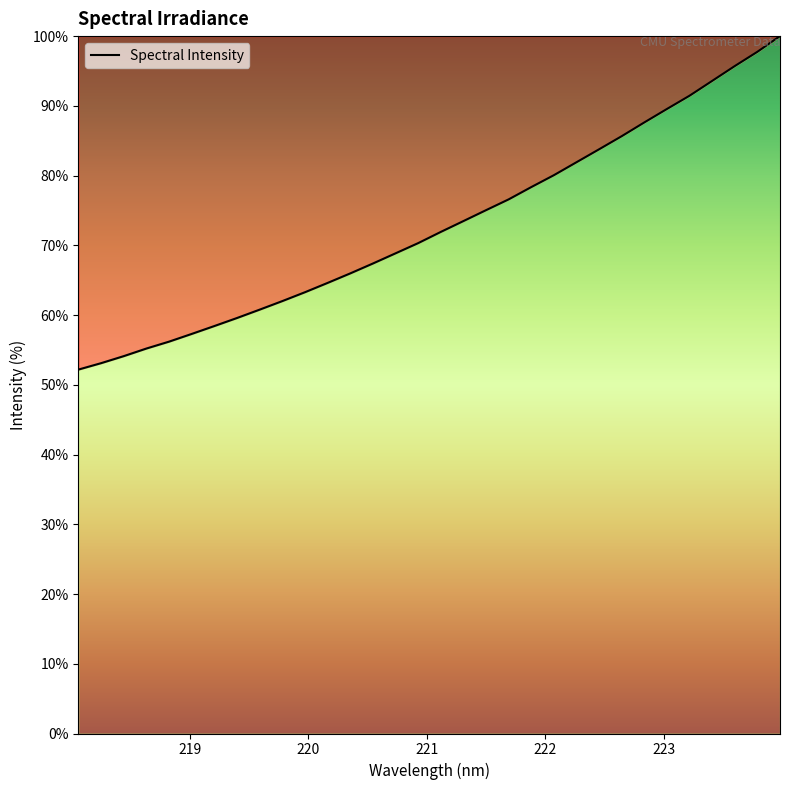

What is the maximum value shown in the chart?

100.0